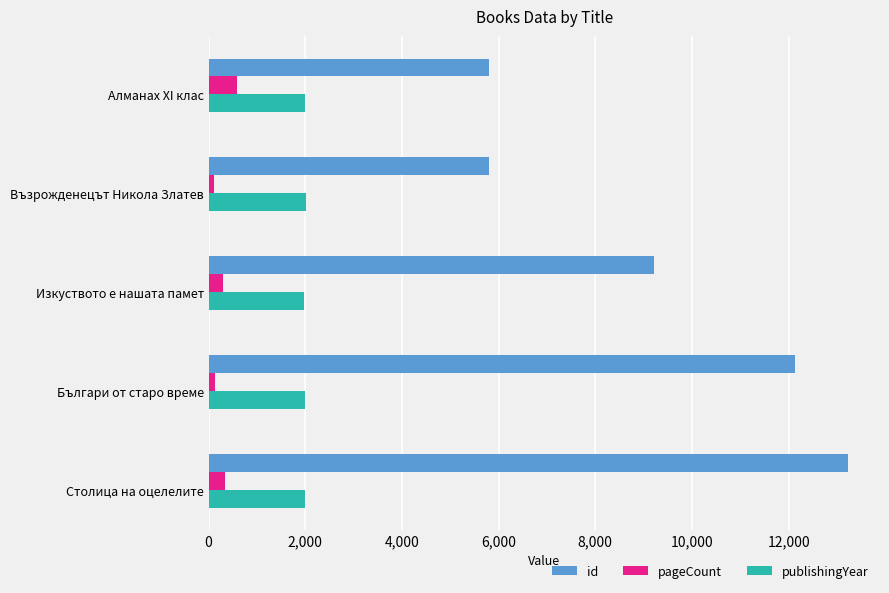

True or false: pageCount has a value of 332 at Столица на оцелелите.

True